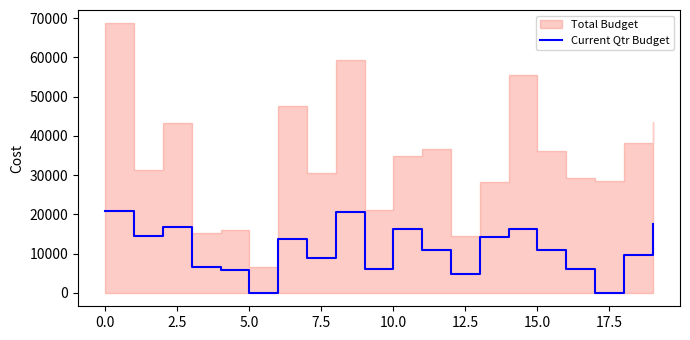

True or false: Current Qtr Budget has a value of 12071.9 at 0.0.

False